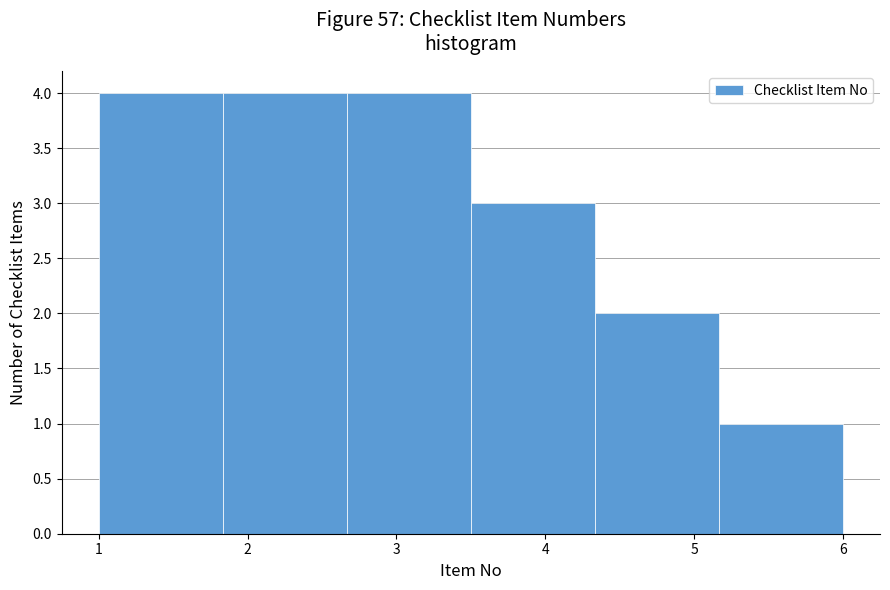

Reading left to right, list every bar in this chart as the range it spans on the x-axis followed by its height. Neither the bar edges nor the heights are printed on the chart, so give them approximately, as read against the axes.

1.0 to 1.8: 4
1.8 to 2.7: 4
2.7 to 3.5: 4
3.5 to 4.3: 3
4.3 to 5.2: 2
5.2 to 6.0: 1